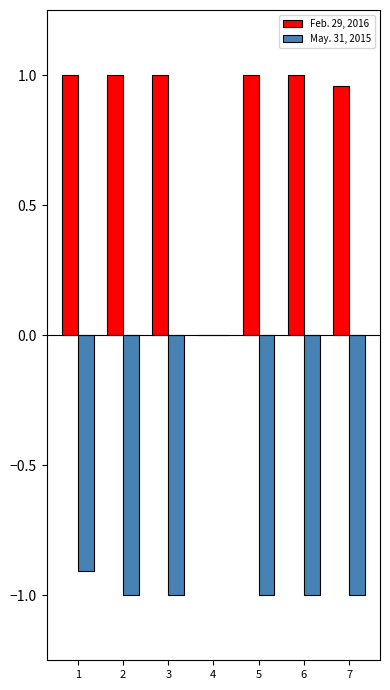

What is the sum of all Feb. 29, 2016 values?

6.0